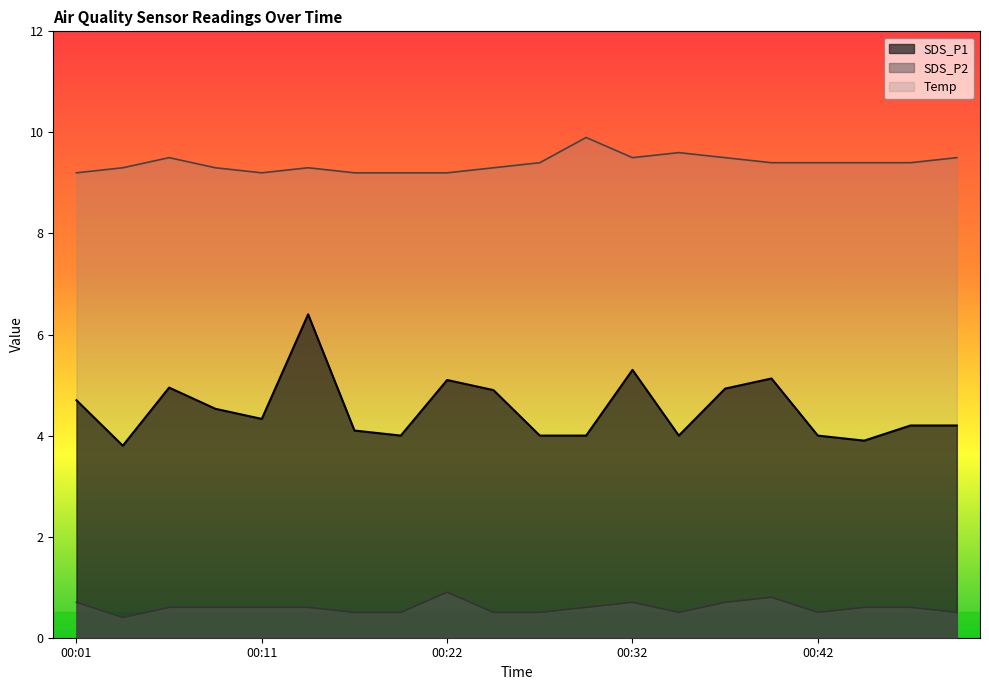

Does the chart display data point markers on the line(s)?

No